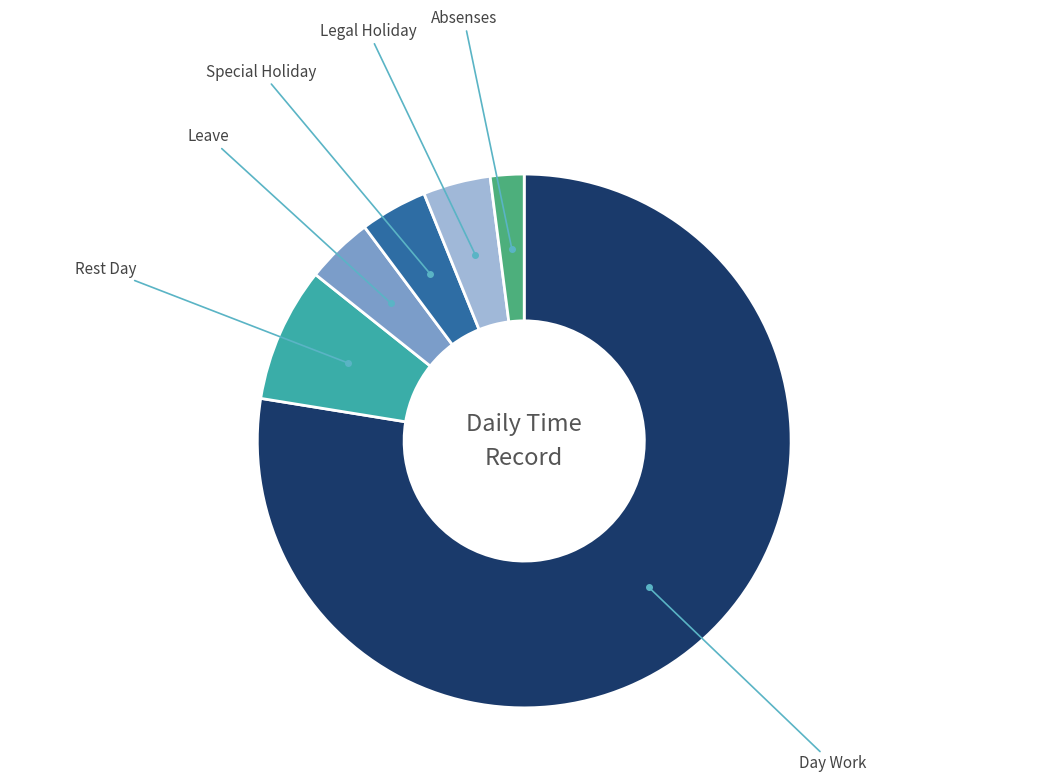

Is there any slice that represents more than half of the pie?

Yes